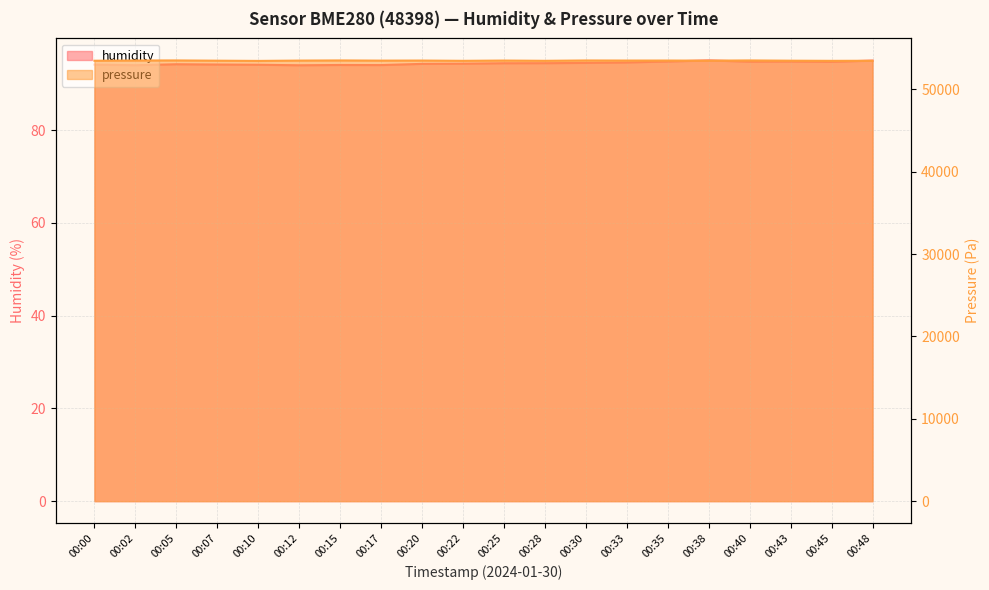

Between 00:02 and 00:25, which is larger?

00:25